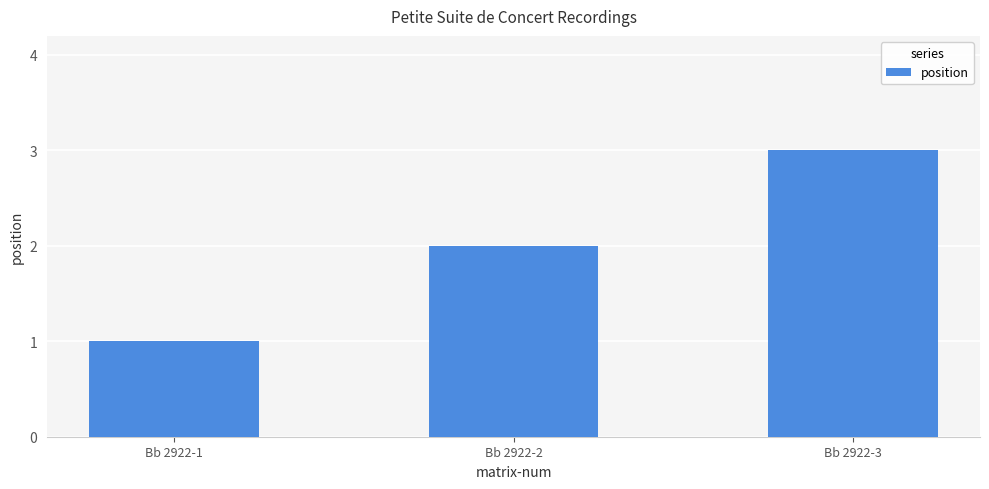

What is the change in value from Bb 2922-1 to Bb 2922-3?

+2